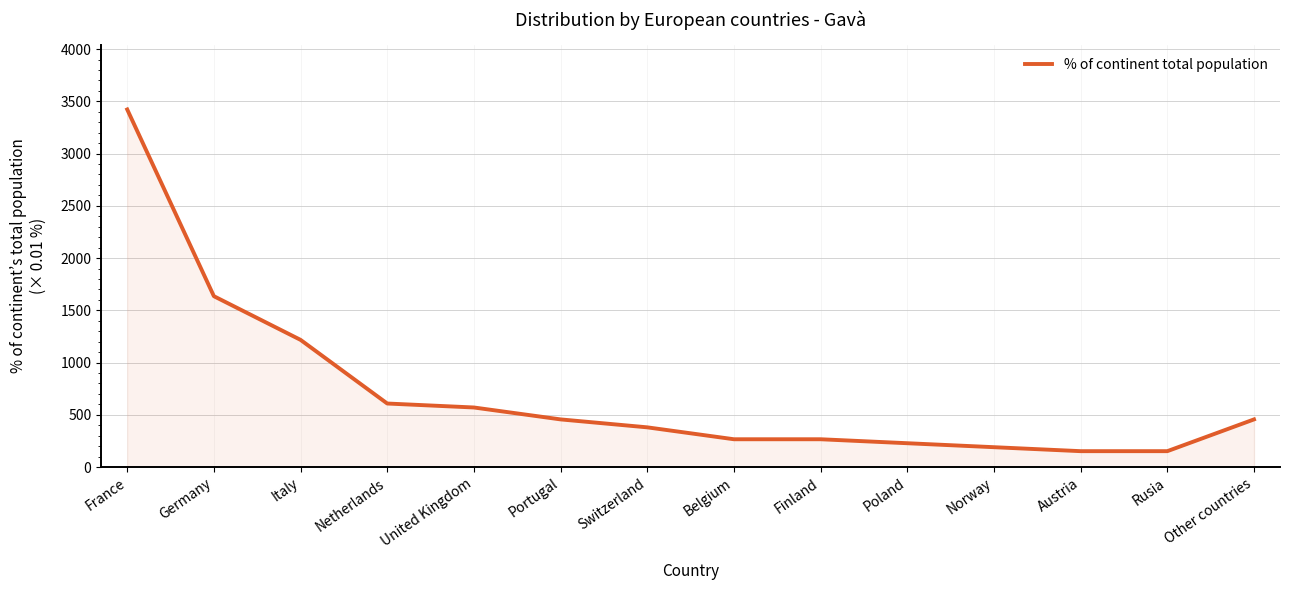

Which has a higher value, Rusia or Portugal?

Portugal